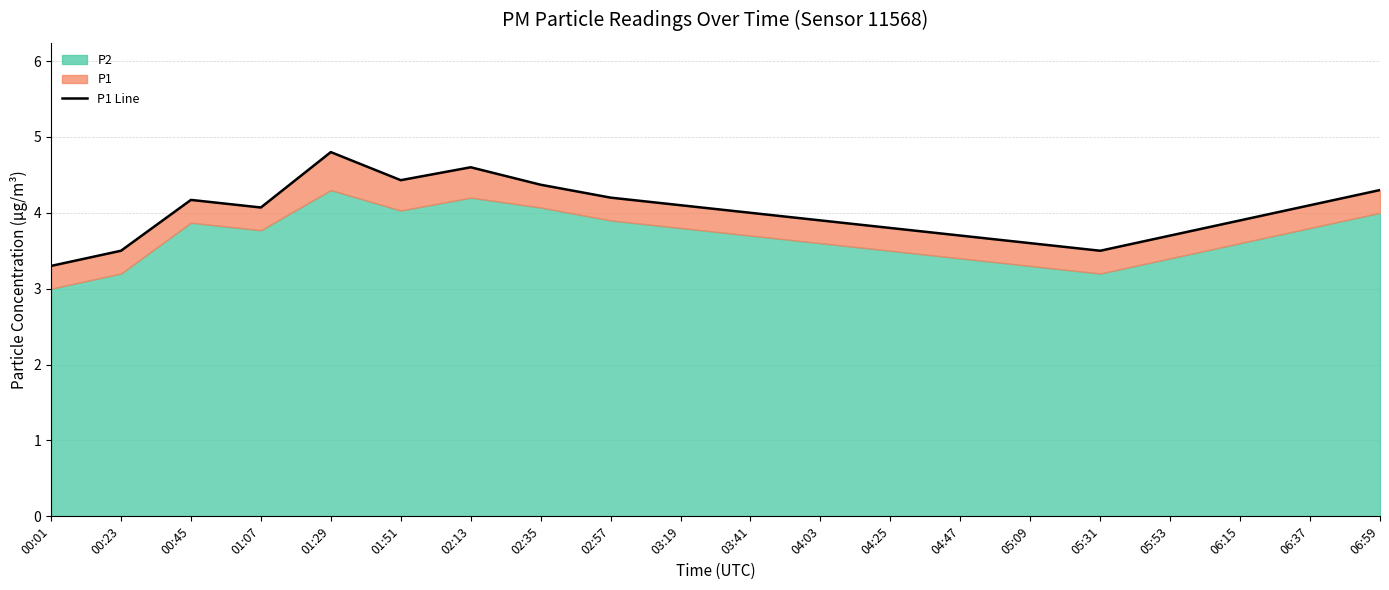

Is it true that the value at 00:23 is 3.5?

True